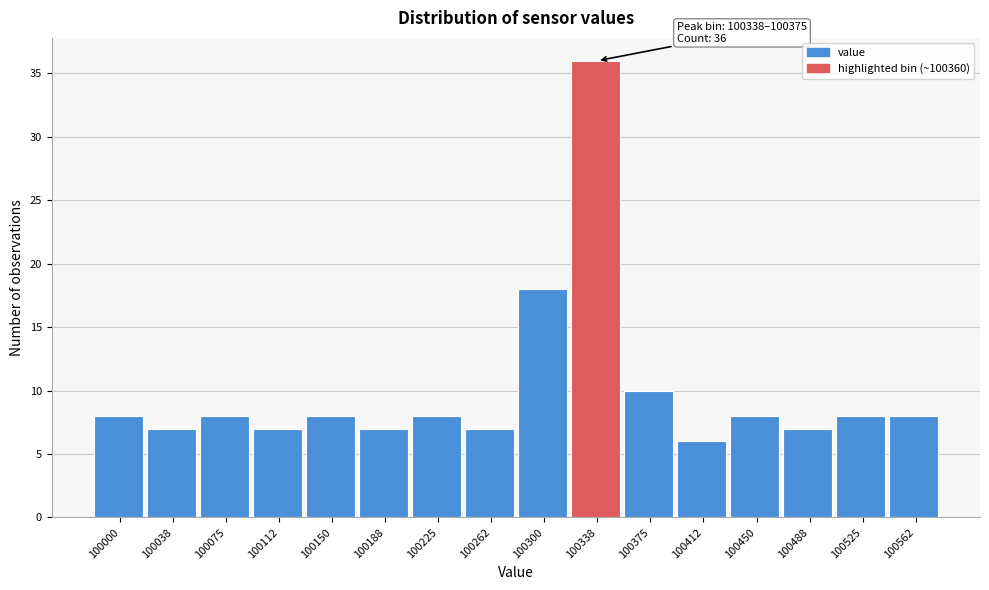

Reading left to right, transcribe all the data shown in this chart.

100000=8	100038=7	100075=8	100112=7	100150=8	100188=7	100225=8	100262=7	100300=18	100338=36	100375=10	100412=6	100450=8	100488=7	100525=8	100562=8